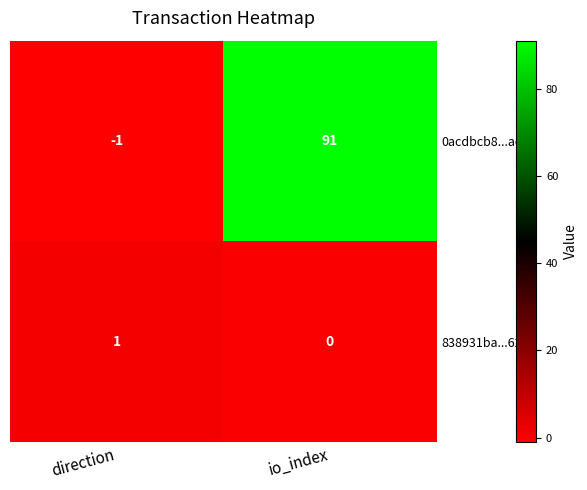

What value does the 0acdbcb8...ac1 series have at io_index, to the nearest 10?

90